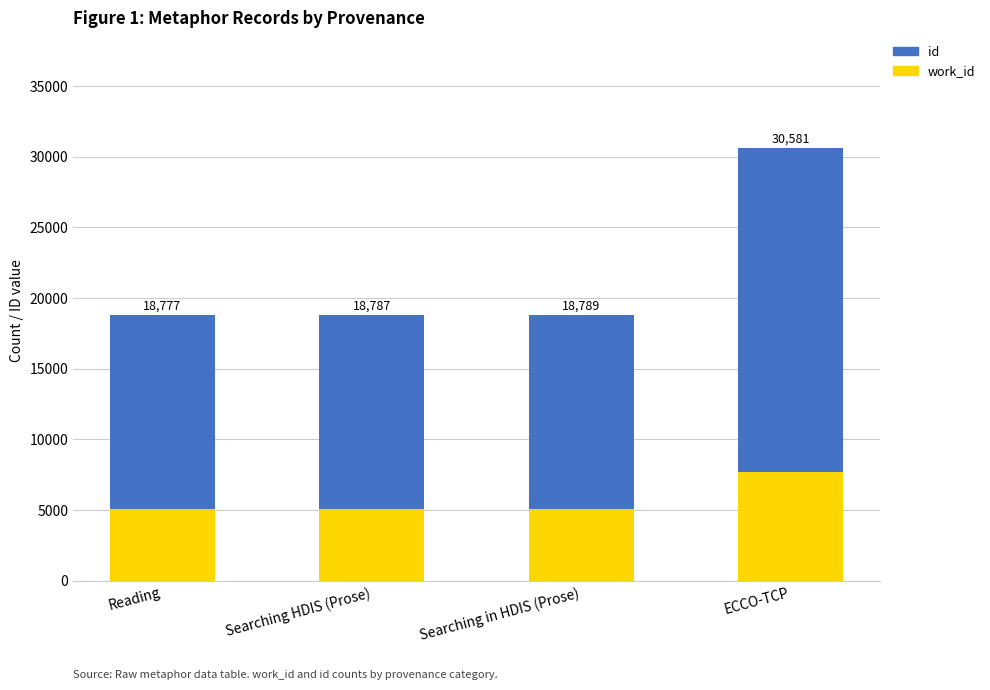

Rank the categories by id value from highest to lowest.

ECCO-TCP, Searching in HDIS (Prose), Searching HDIS (Prose), Reading